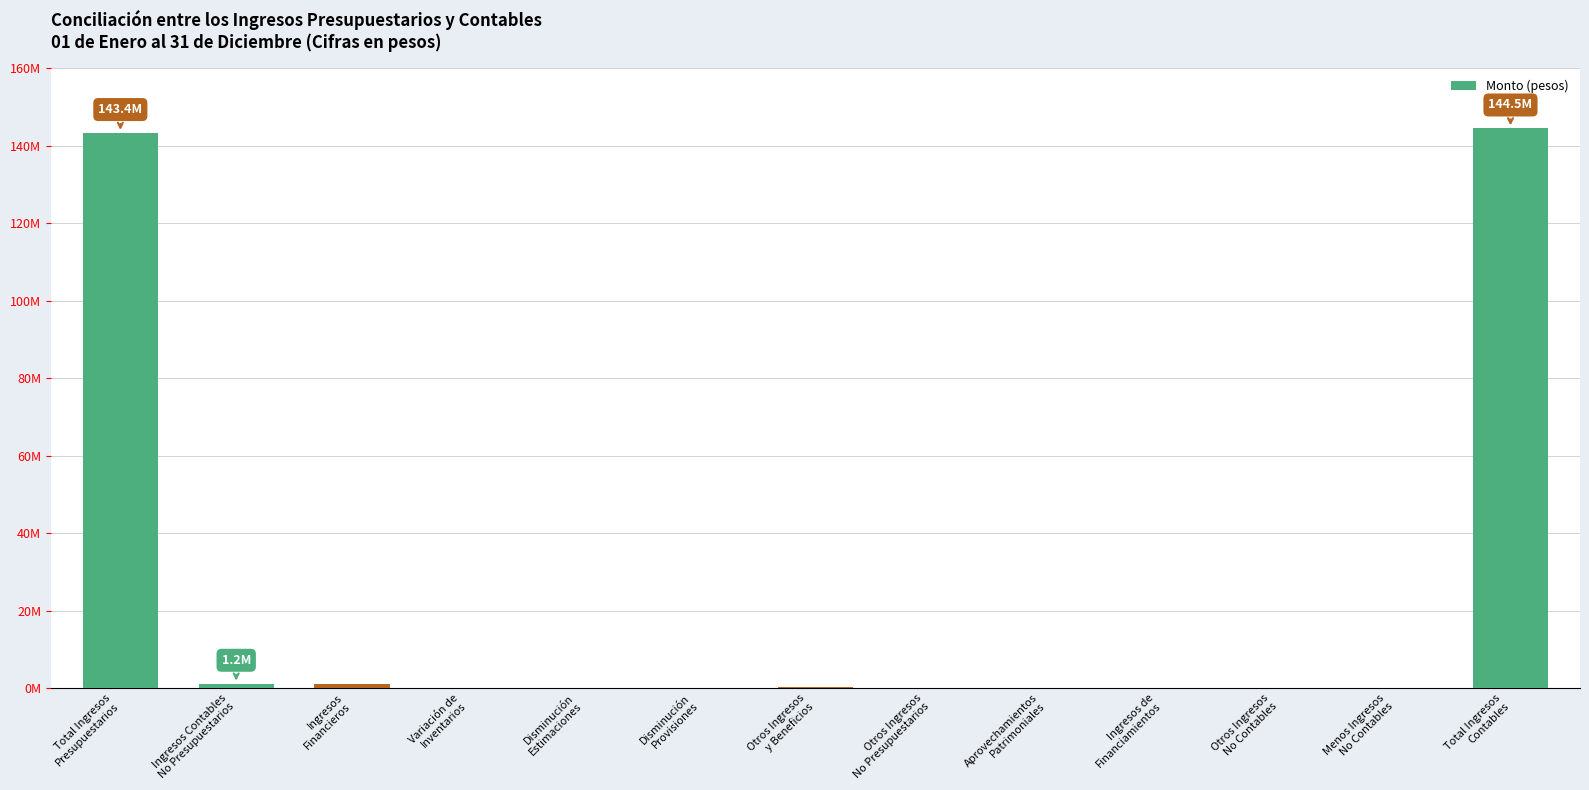

Reading left to right, what are all the values shown in this chart?

Total Ingresos
Presupuestarios=143365981.0	Ingresos Contables
No Presupuestarios=1181230.2	Ingresos
Financieros=972824.2	Variación de
Inventarios=0.0	Disminución
Estimaciones=0.0	Disminución
Provisiones=0.0	Otros Ingresos
y Beneficios=208406.0	Otros Ingresos
No Presupuestarios=0.0	Aprovechamientos
Patrimoniales=0.0	Ingresos de
Financiamientos=0.0	Otros Ingresos
No Contables=0.0	Menos Ingresos
No Contables=0.0	Total Ingresos
Contables=144547211.2